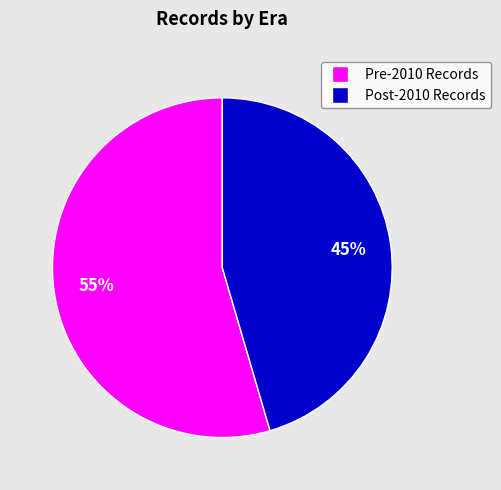

Is there any slice that represents more than half of the pie?

Yes